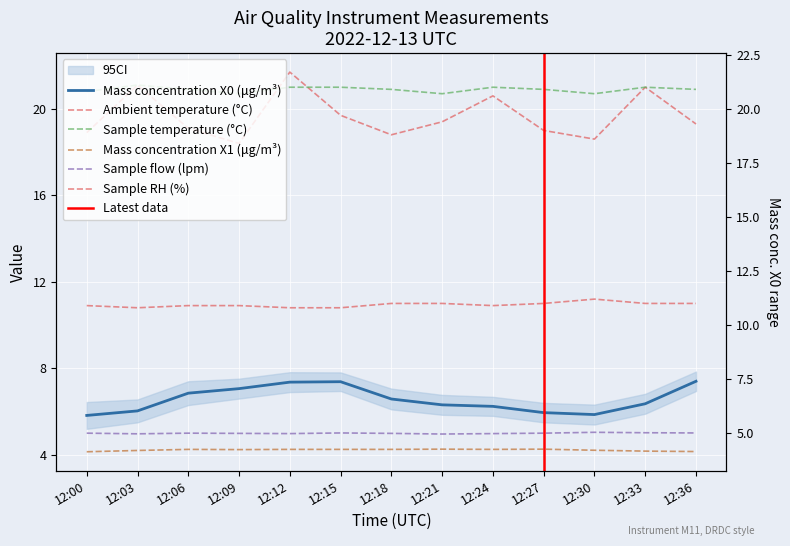

What is the maximum value shown in the chart?

21.7